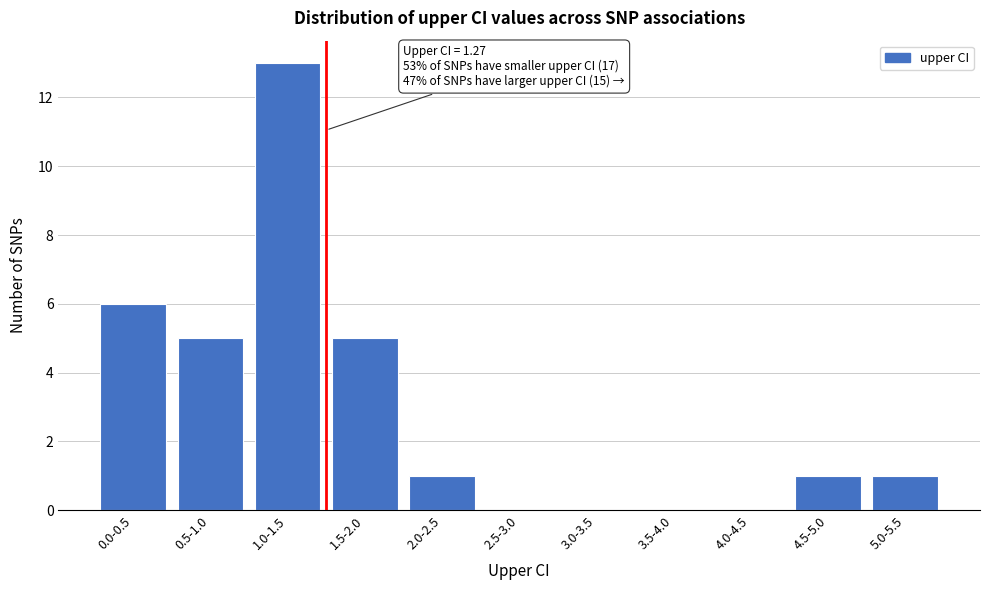

Reading left to right, extract all data points from this chart.

0.0-0.5=6	0.5-1.0=5	1.0-1.5=13	1.5-2.0=5	2.0-2.5=1	2.5-3.0=0	3.0-3.5=0	3.5-4.0=0	4.0-4.5=0	4.5-5.0=1	5.0-5.5=1